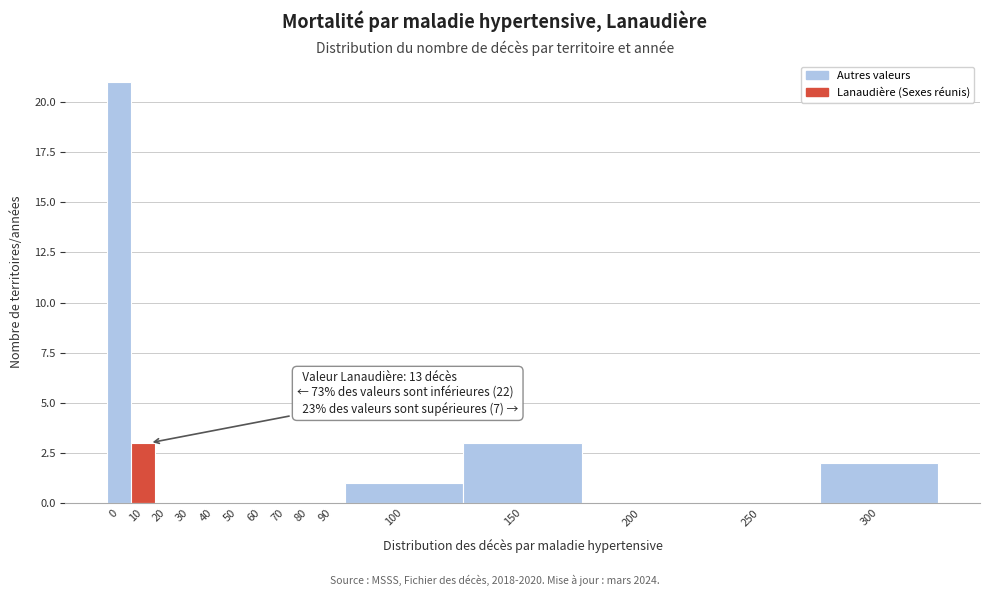

Reading left to right, list all the values displayed in this chart.

0=21	10=3	20=0	30=0	40=0	50=0	60=0	70=0	80=0	90=0	100=1	150=3	200=0	250=0	300=2